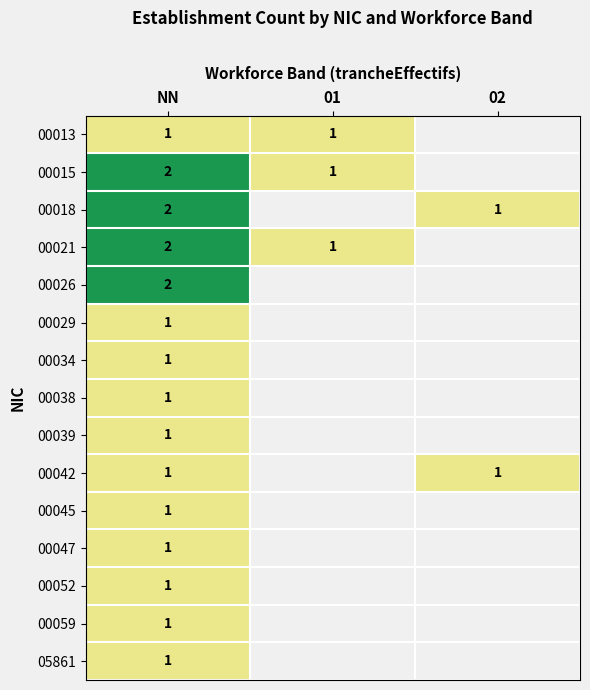

The value of 00013 at NN is 2. True or false?

False